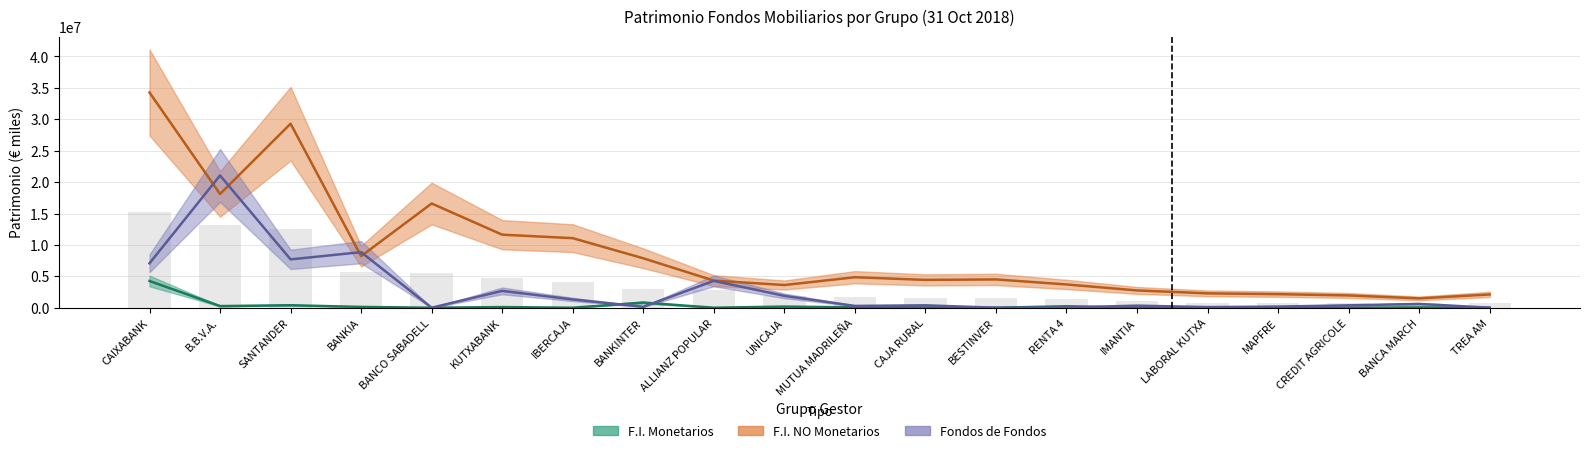

What is the change in value from KUTXABANK to MUTUA MADRILEÑA?

-3072970.7